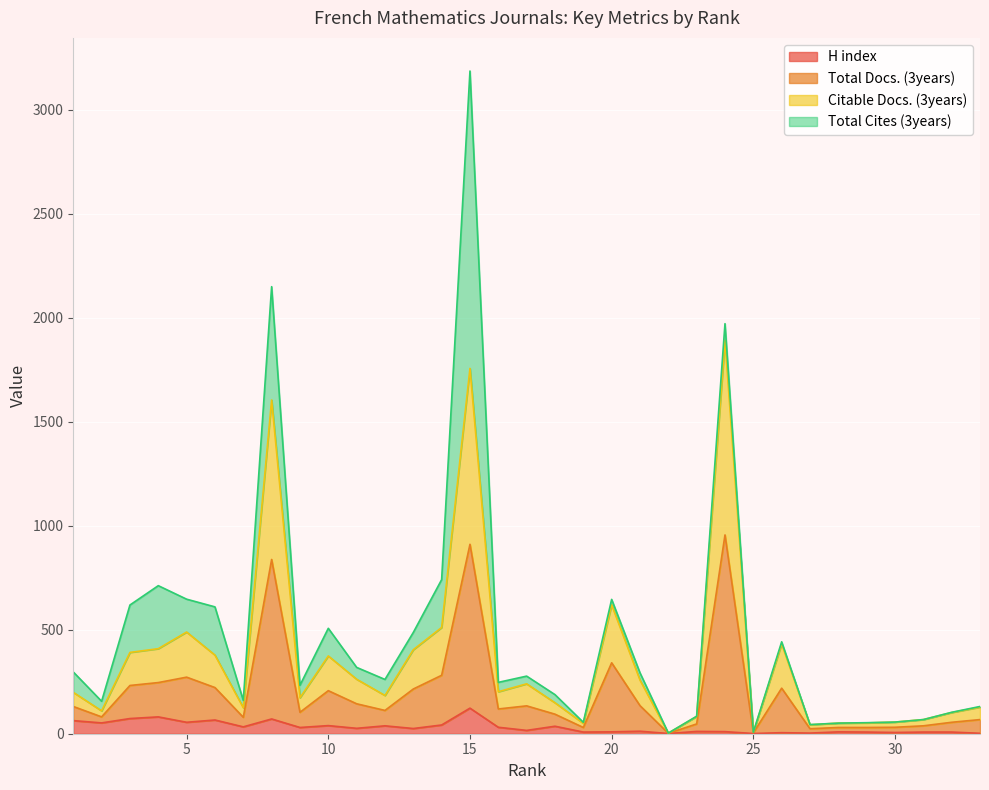

In H index, how many points are lower than both neighbors (excluding endpoints)?

12